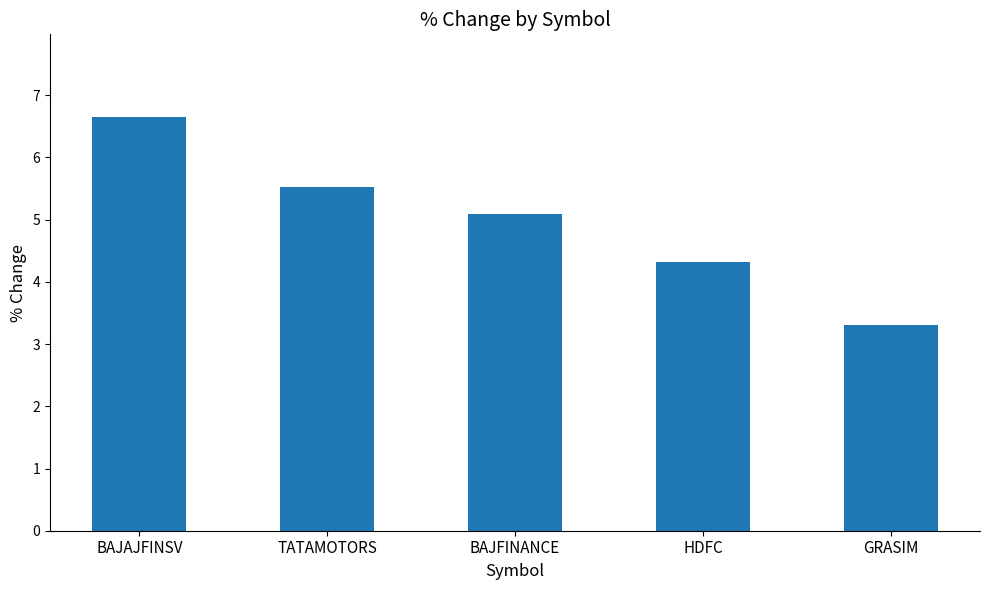

What is the sum of the values at HDFC and GRASIM?

7.6